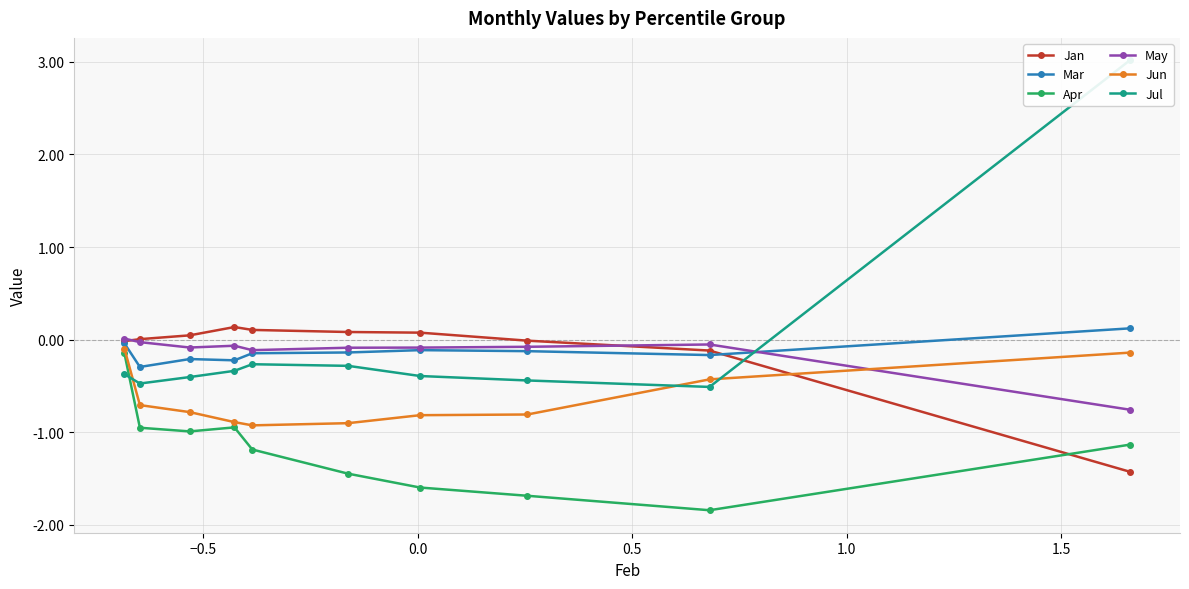

How many lines are shown in the chart?

6